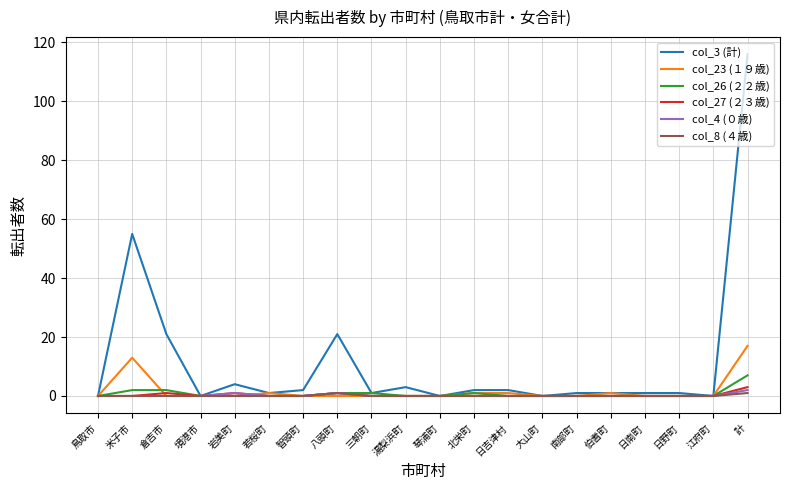

What is the maximum value shown in the chart?

116